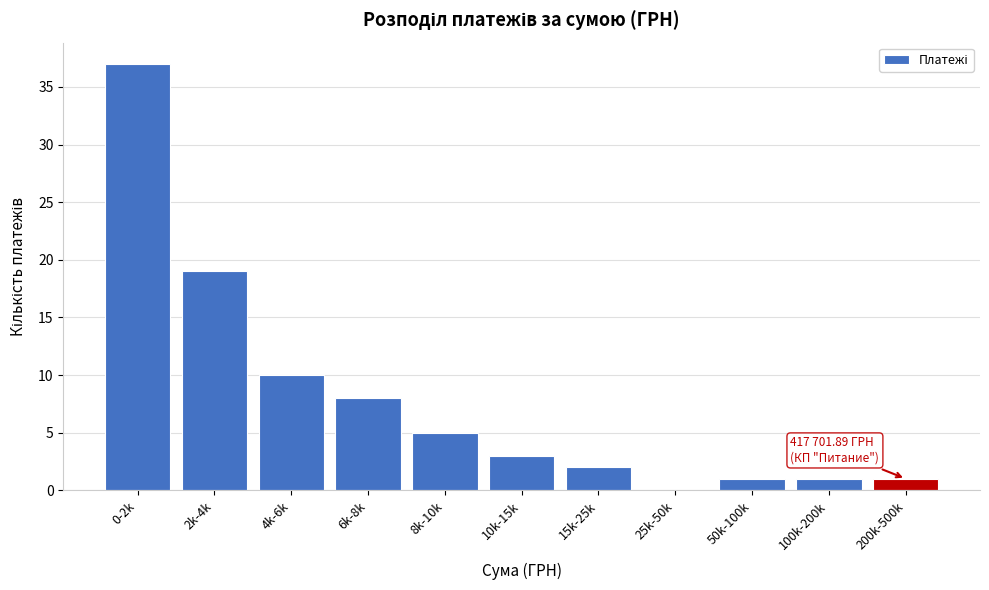

Reading right to left, transcribe all the data shown in this chart.

200k-500k=1	100k-200k=1	50k-100k=1	25k-50k=0	15k-25k=2	10k-15k=3	8k-10k=5	6k-8k=8	4k-6k=10	2k-4k=19	0-2k=37